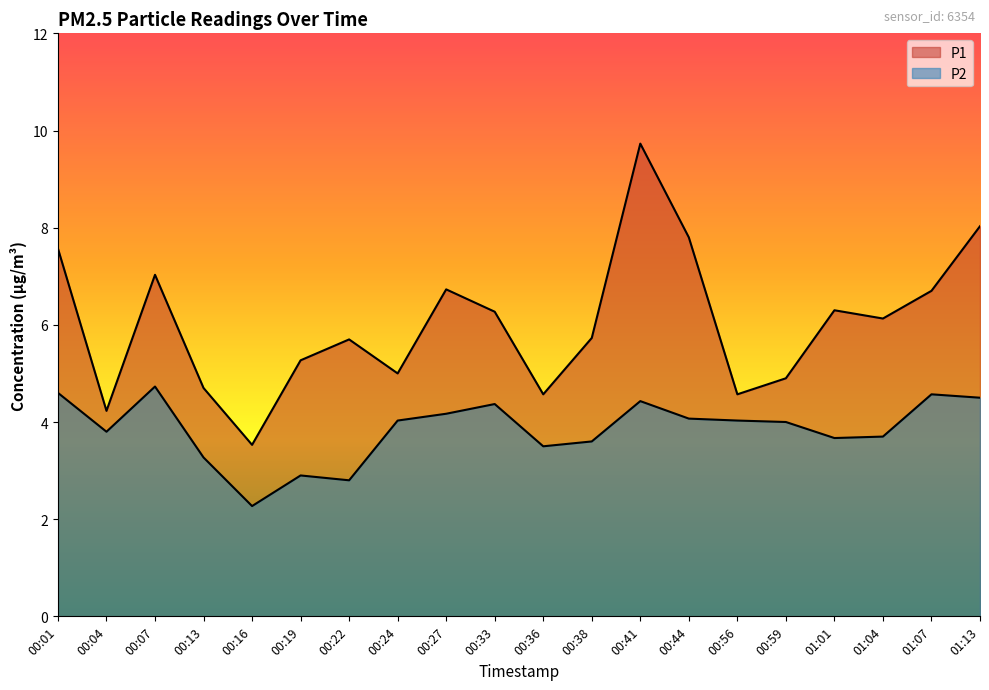

How many lines are shown in the chart?

2